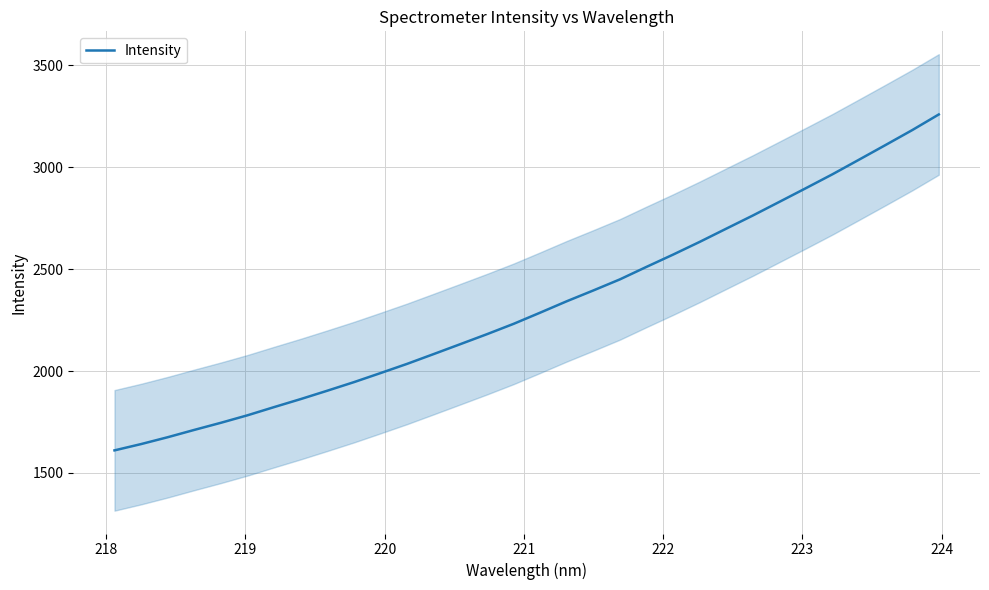

What is the difference between the maximum and minimum values?

1648.5